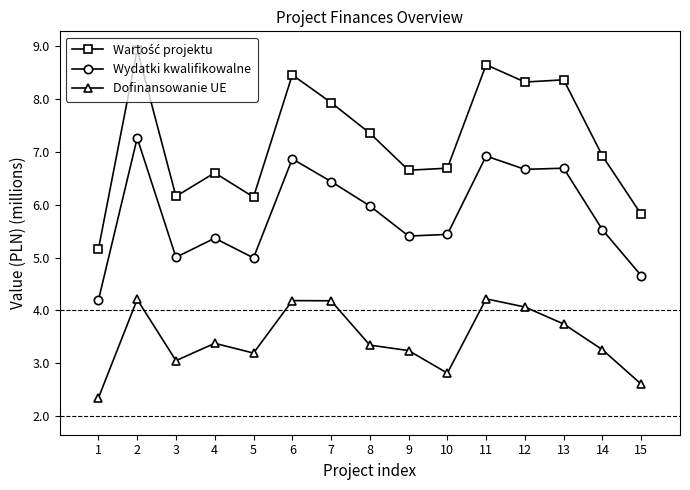

What is the value of the Dofinansowanie UE point at the 3rd from the left?

3.1